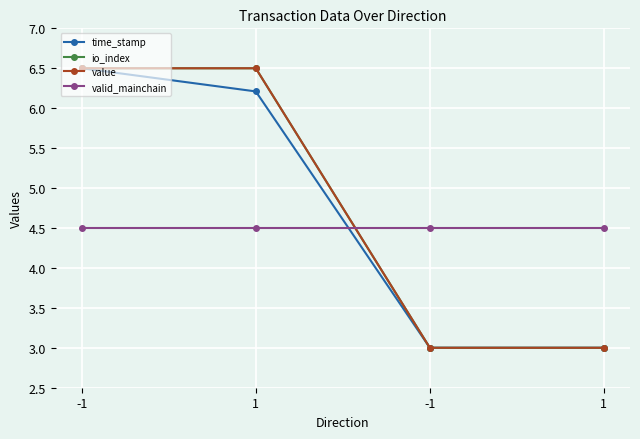

Is the value of value at -1 greater than the value of valid_mainchain at 1?

Yes